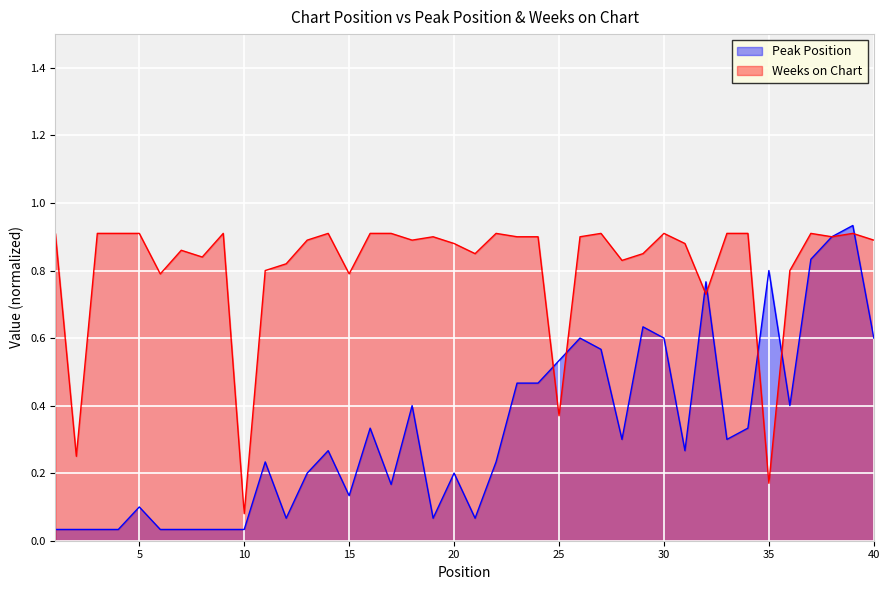

Reading left to right, transcribe all the data shown in this chart.

Peak Position: 1=0.0	2=0.0	3=0.0	4=0.0	5=0.1	6=0.0	7=0.0	8=0.0	9=0.0	10=0.0	11=0.2	12=0.1	13=0.2	14=0.3	15=0.1	16=0.3	17=0.2	18=0.4	19=0.1	20=0.2	21=0.1	22=0.2	23=0.5	24=0.5	25=0.5	26=0.6	27=0.6	28=0.3	29=0.6	30=0.6	31=0.3	32=0.8	33=0.3	34=0.3	35=0.8	36=0.4	37=0.8	38=0.9	39=0.9	40=0.6
Weeks on Chart: 1=0.9	2=0.2	3=0.9	4=0.9	5=0.9	6=0.8	7=0.9	8=0.8	9=0.9	10=0.1	11=0.8	12=0.8	13=0.9	14=0.9	15=0.8	16=0.9	17=0.9	18=0.9	19=0.9	20=0.9	21=0.8	22=0.9	23=0.9	24=0.9	25=0.4	26=0.9	27=0.9	28=0.8	29=0.8	30=0.9	31=0.9	32=0.7	33=0.9	34=0.9	35=0.2	36=0.8	37=0.9	38=0.9	39=0.9	40=0.9